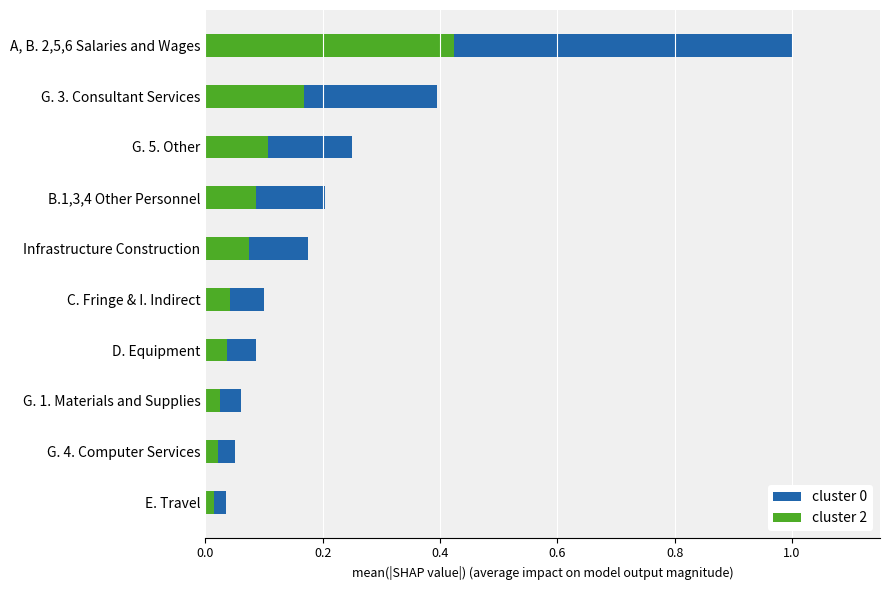

Which series has the largest range (max minus min)?

cluster 0